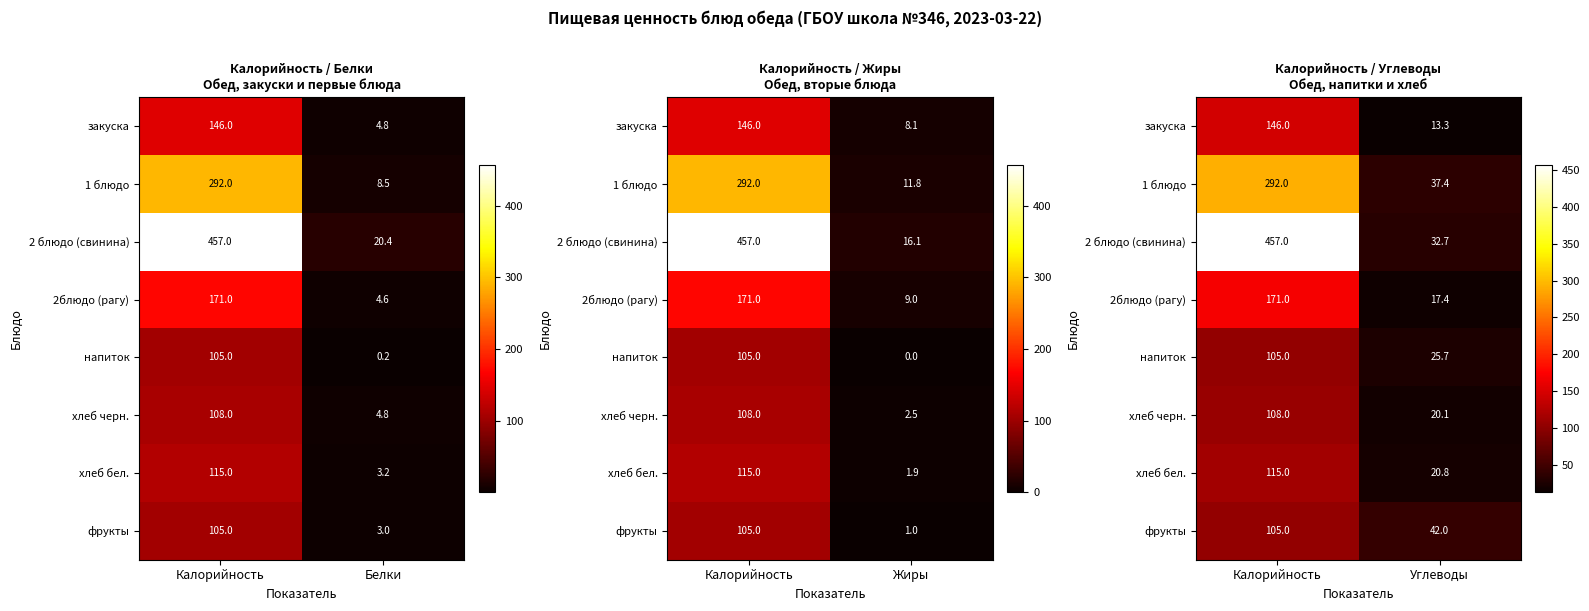

Rank the series at Калорийность from lowest to highest value.

напиток, фрукты, хлеб черн., хлеб бел., закуска, 2блюдо (рагу), 1 блюдо, 2 блюдо (свинина)